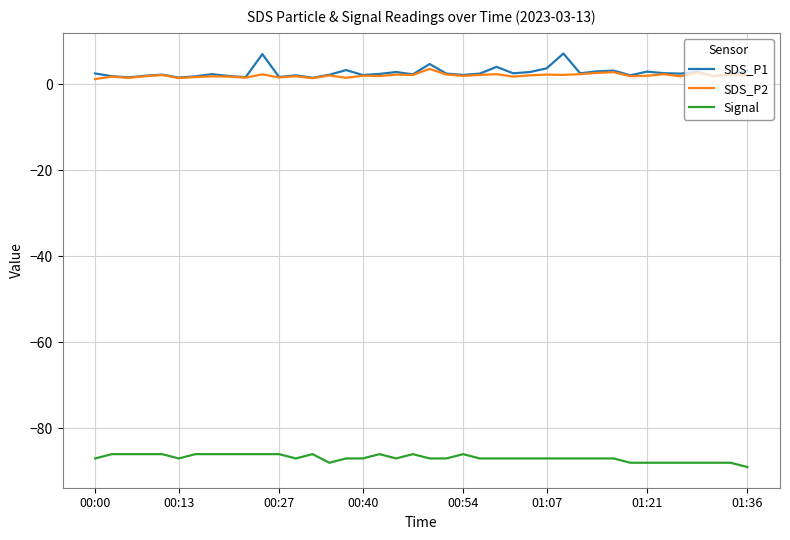

True or false: SDS_P2 and Signal intersect in this chart.

False